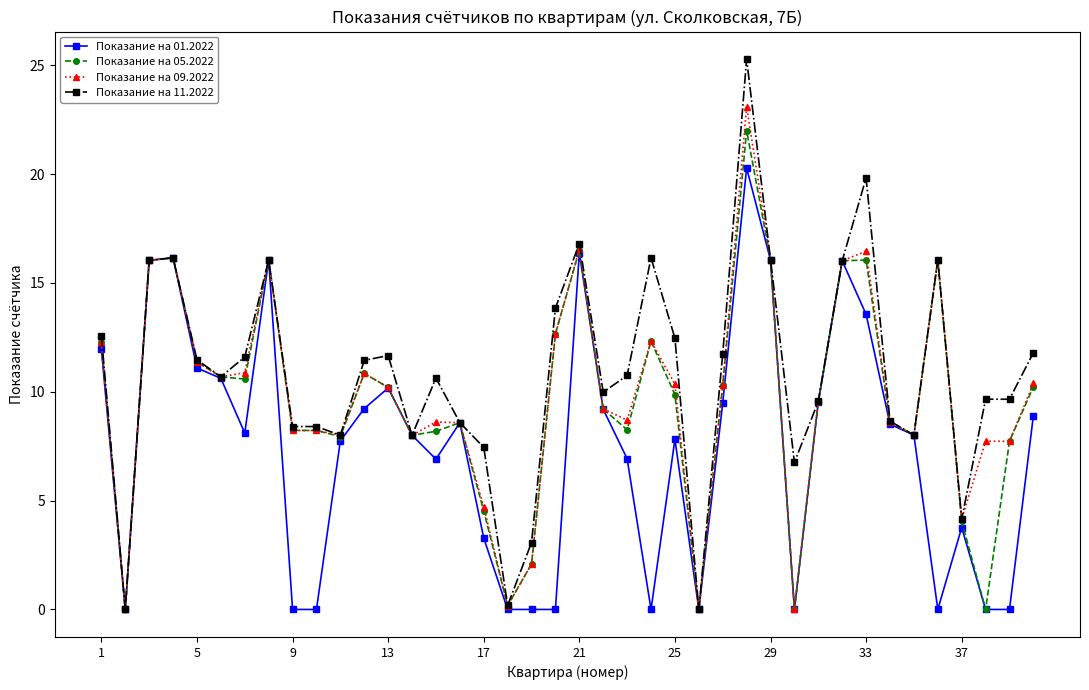

What is the greatest value displayed?

25.3